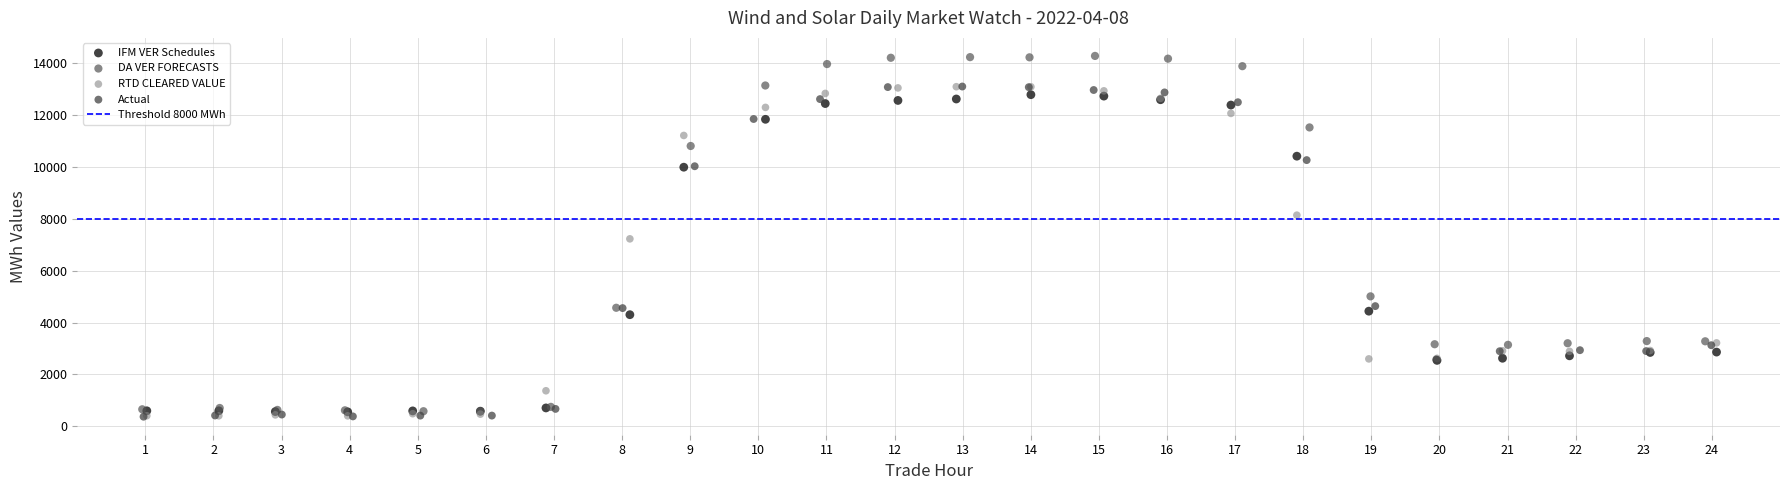

Which series has the widest spread of Y values?

DA VER FORECASTS